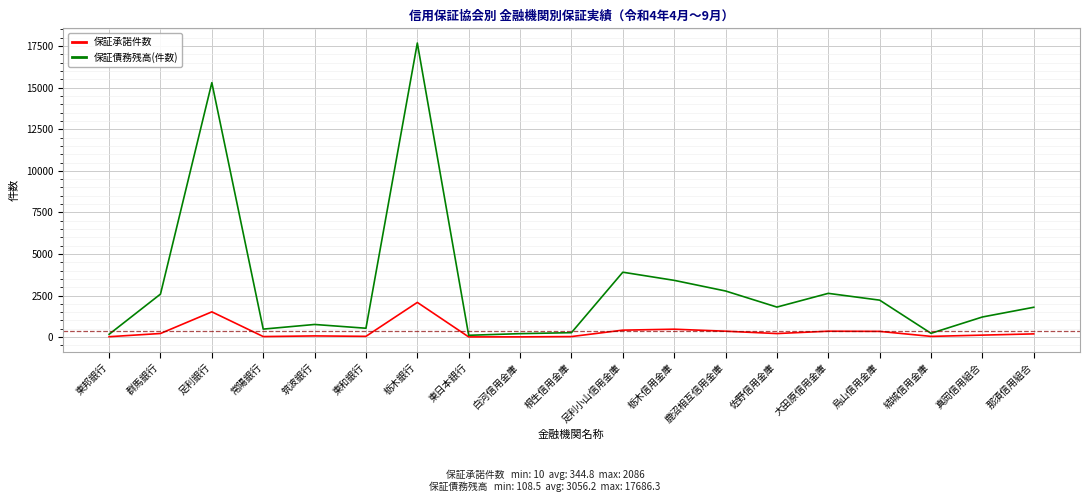

True or false: 保証債務残高(件数) has a value of 3214.2 at 那須信用組合.

False